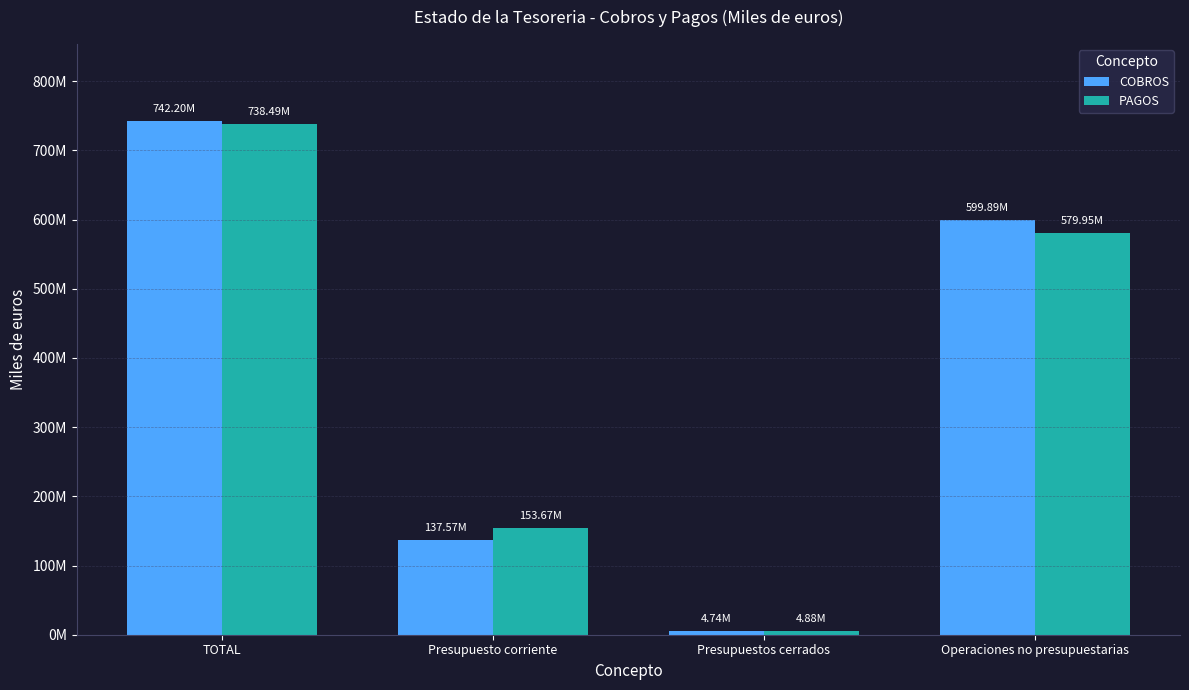

What is the label of the 1st bar from the left?

TOTAL